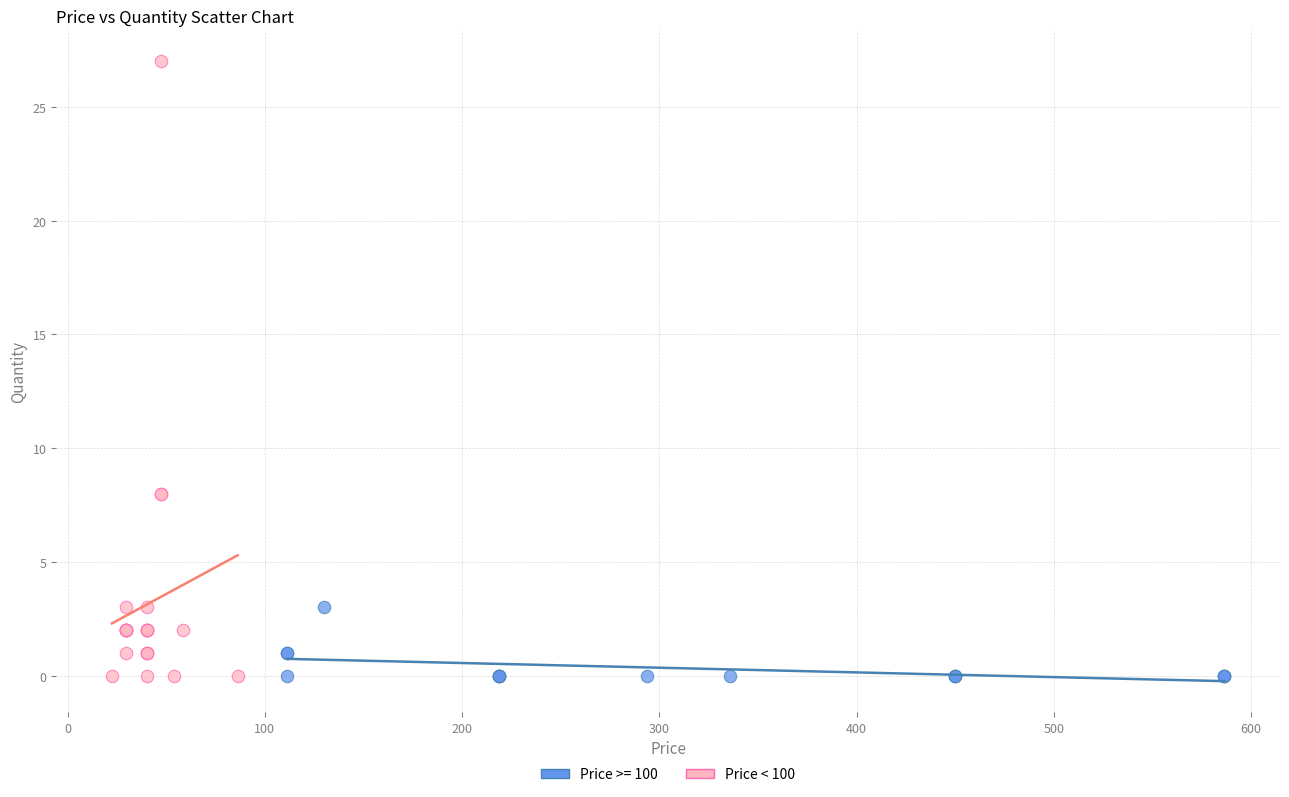

Which series contains the highest Y value?

Price < 100